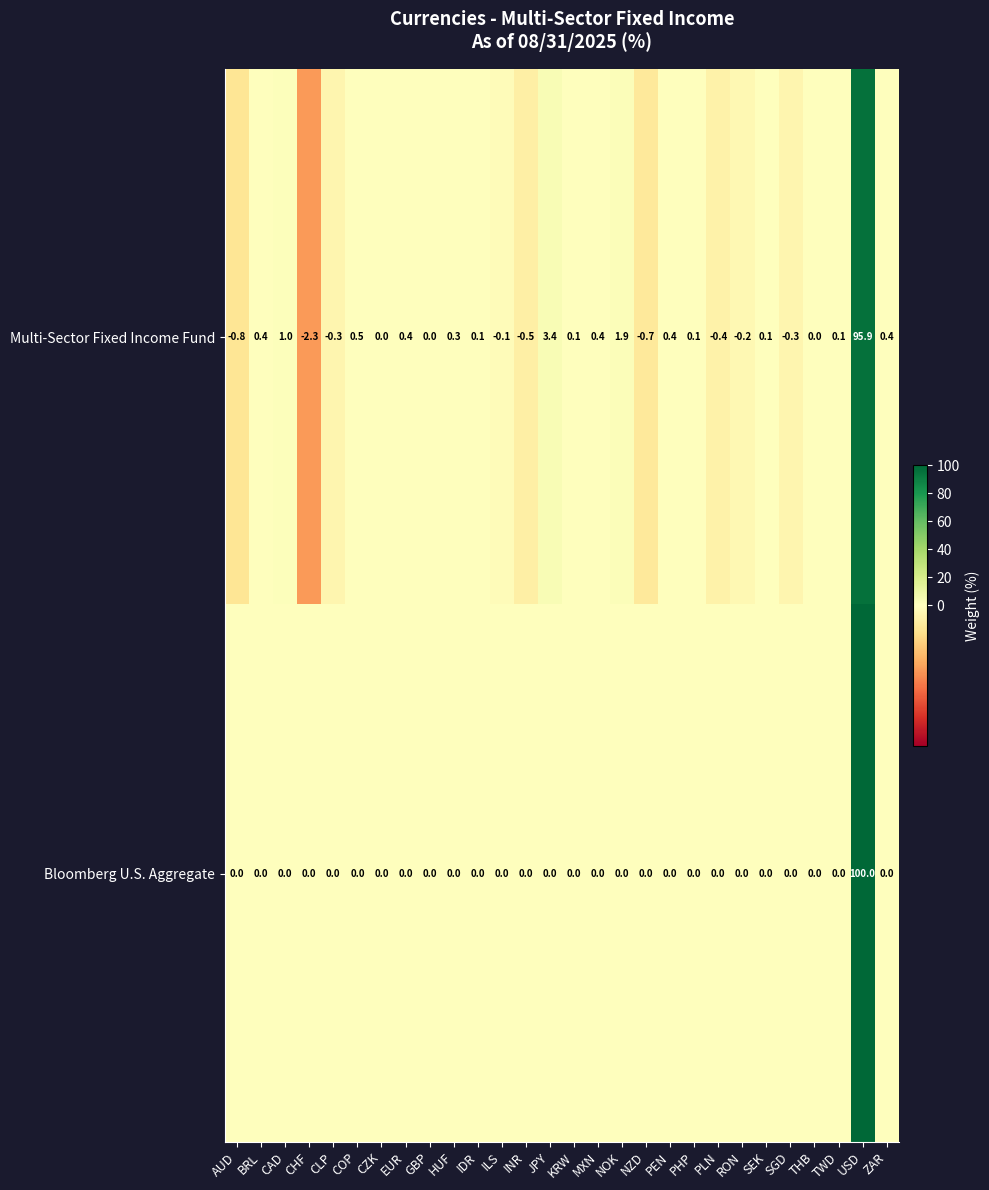

What is the maximum value shown in the chart?

100.0